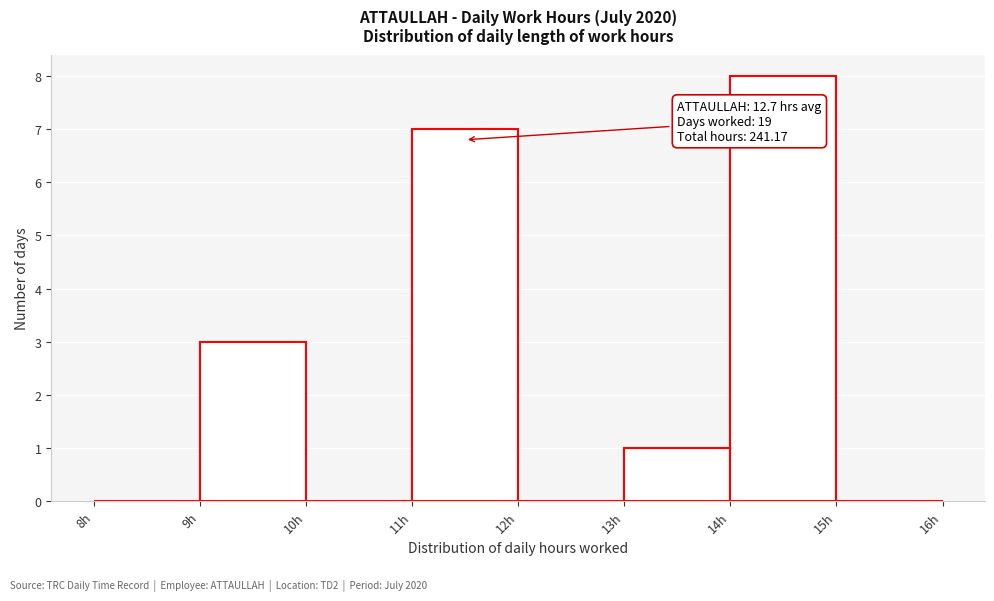

Which range on the x-axis has the tallest bar?

14 to 15